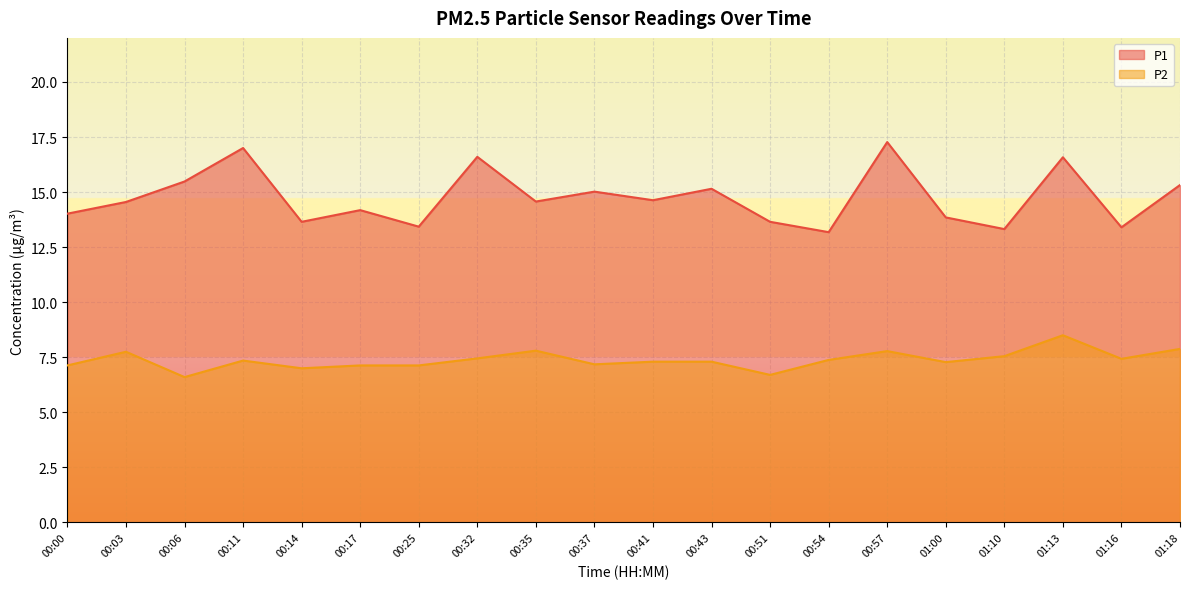

Is the value of P2 at 00:54 greater than the value of P1 at 00:54?

No